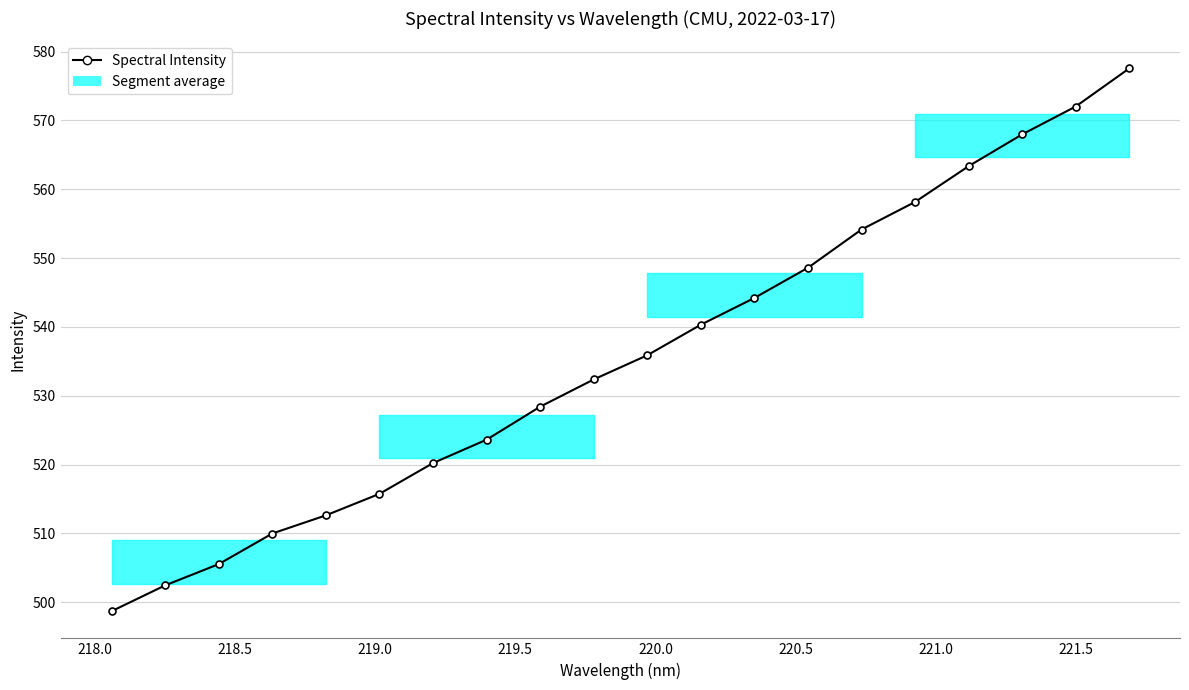

What is the value of the 13th point from the left?

544.2